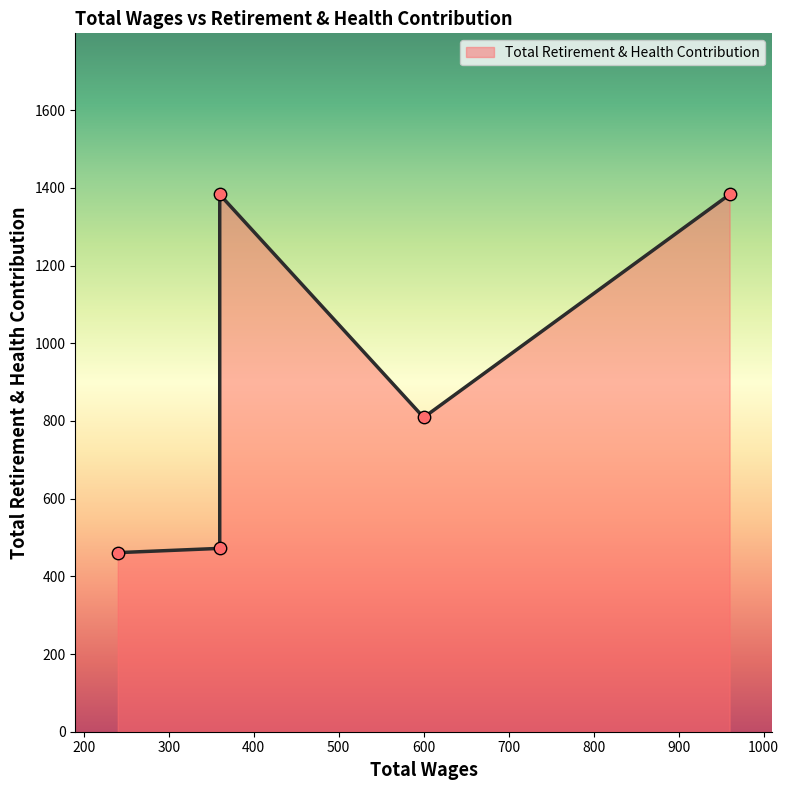

What is the change in value from 600.0 to 360.0?

+574